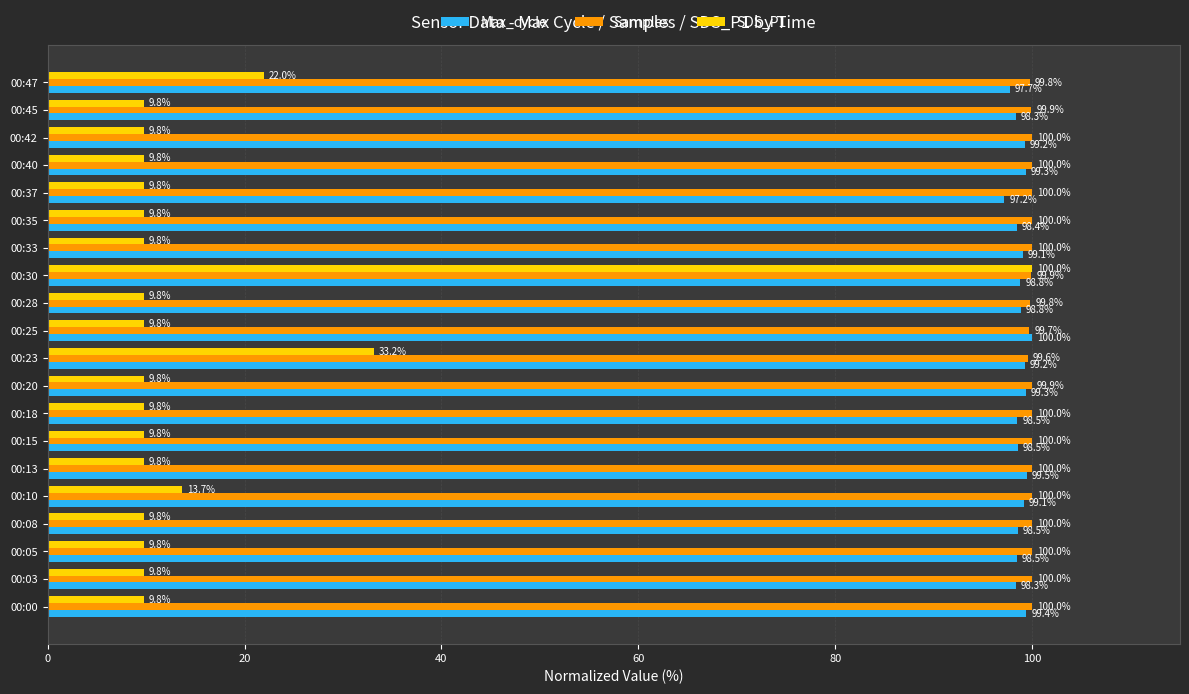

What is the greatest value displayed?

100.0